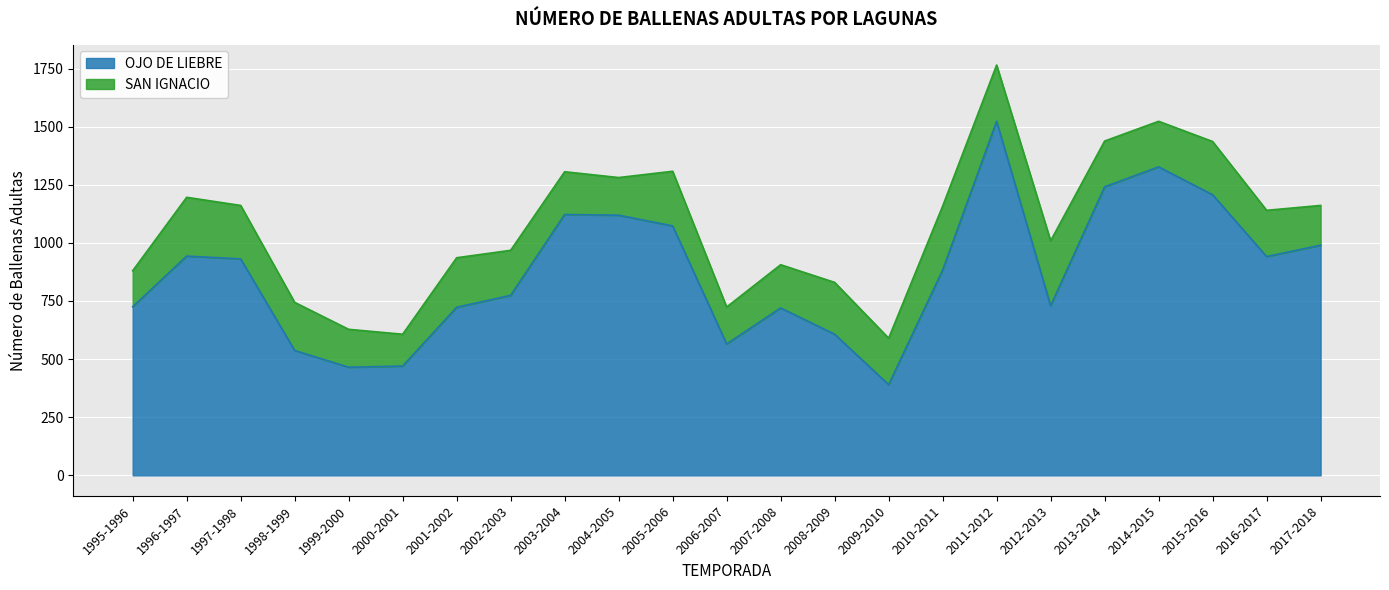

Which category has the highest value across all series?

2011-2012